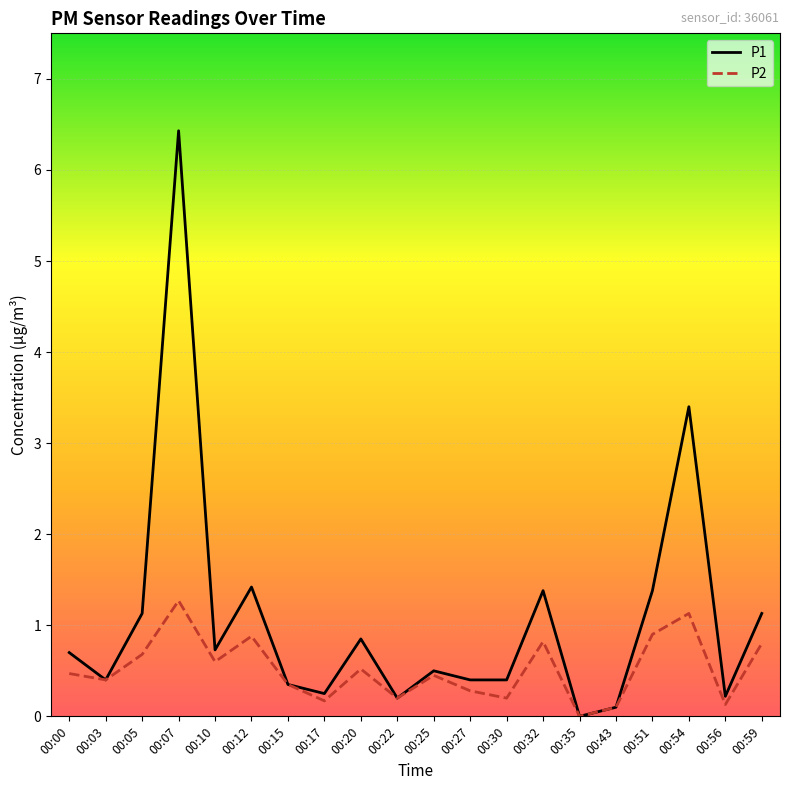

What is the spread (max minus min) of values at 00:59?

0.3